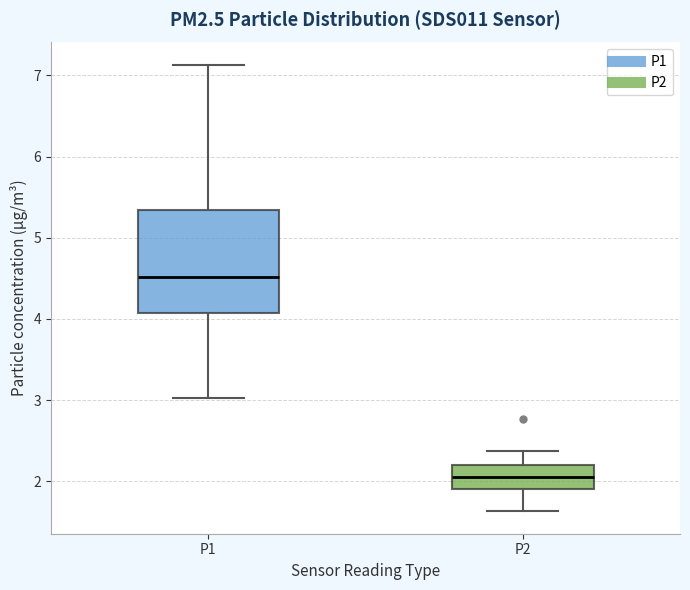

Which box's median line is the lowest?

P2